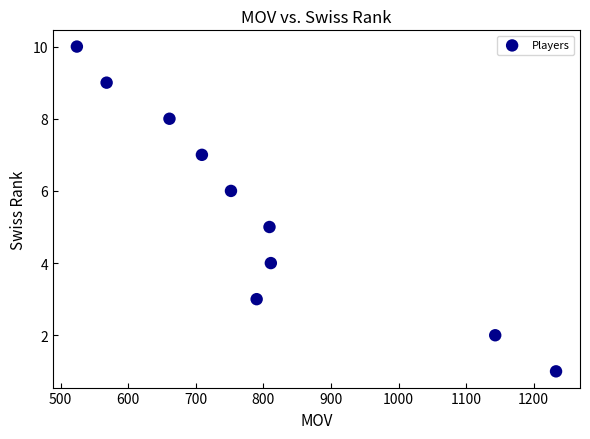

What is the average X value?

800